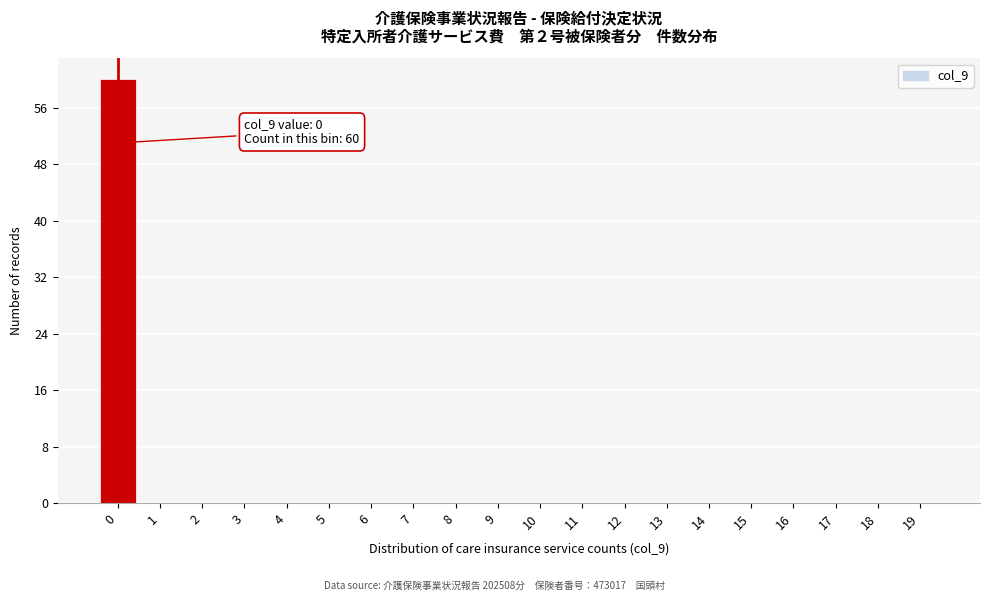

Which range on the x-axis has the tallest bar?

-0.5 to 0.5